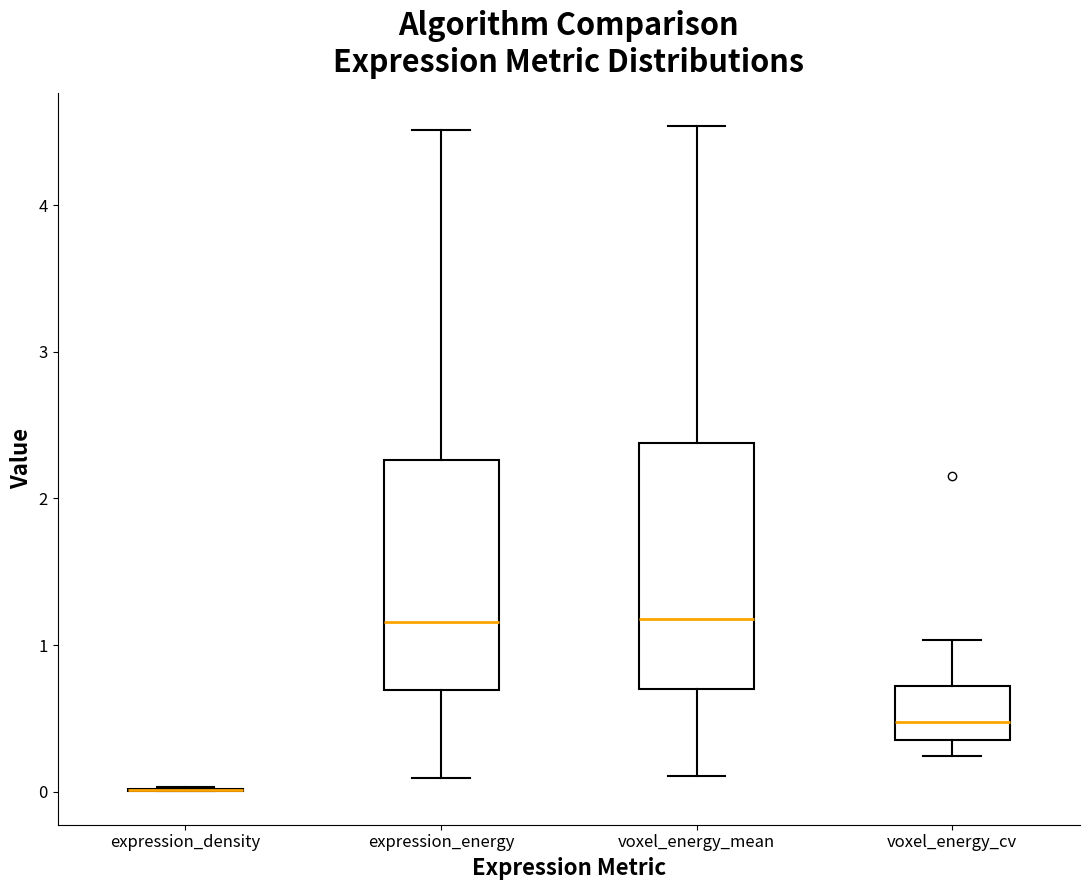

Reading left to right, read every box against the y-axis: the position of its median line, the range the box covers, and the ends of its whiskers. The values are not printed on the chart, so give them approximately, as read against the axis.

expression_density: box collapsed to a line at 0.0, whiskers 0.0 to 0.0
expression_energy: median 1.2, box 0.7 to 2.3, whiskers 0.1 to 4.5
voxel_energy_mean: median 1.2, box 0.7 to 2.4, whiskers 0.1 to 4.5
voxel_energy_cv: median 0.5, box 0.4 to 0.7, whiskers 0.2 to 1.0